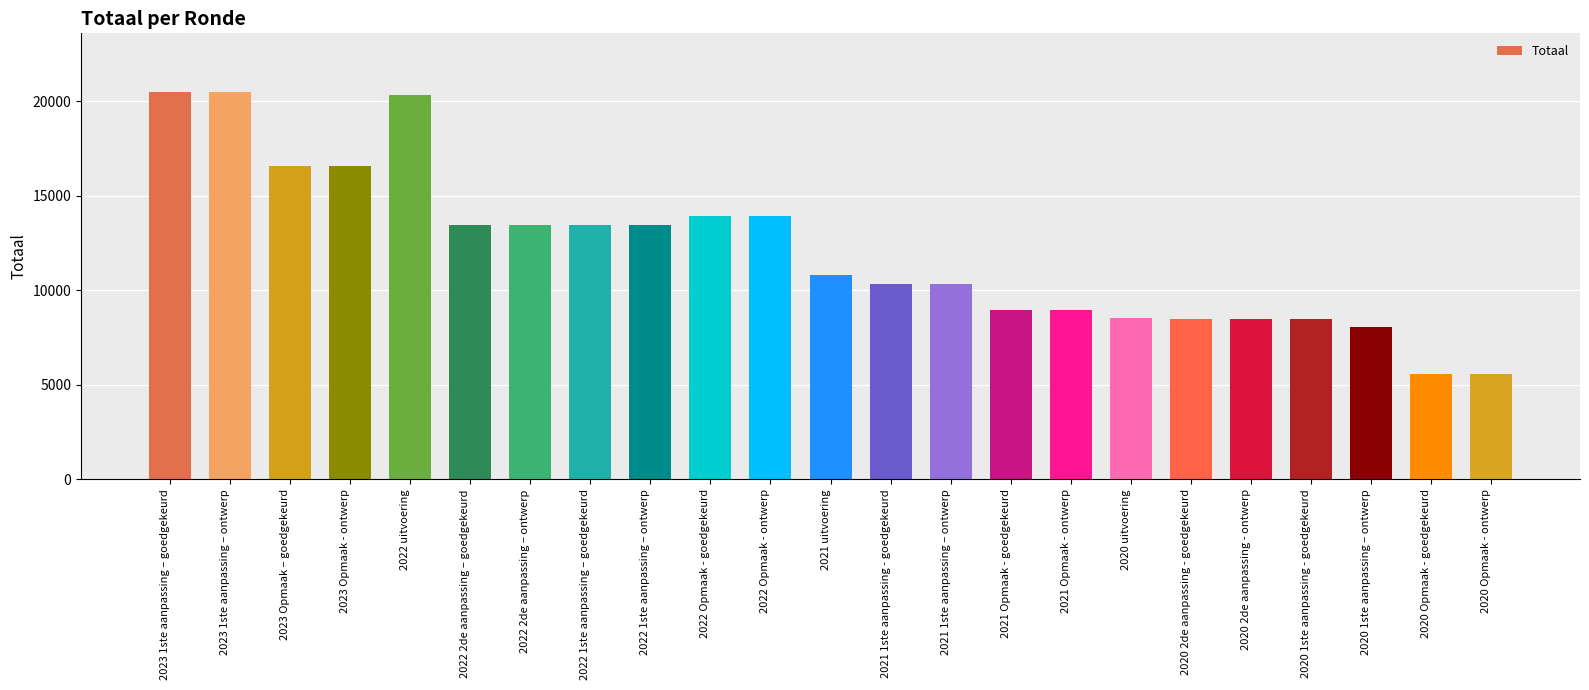

What is the label of the 1st bar from the right?

2020 Opmaak - ontwerp